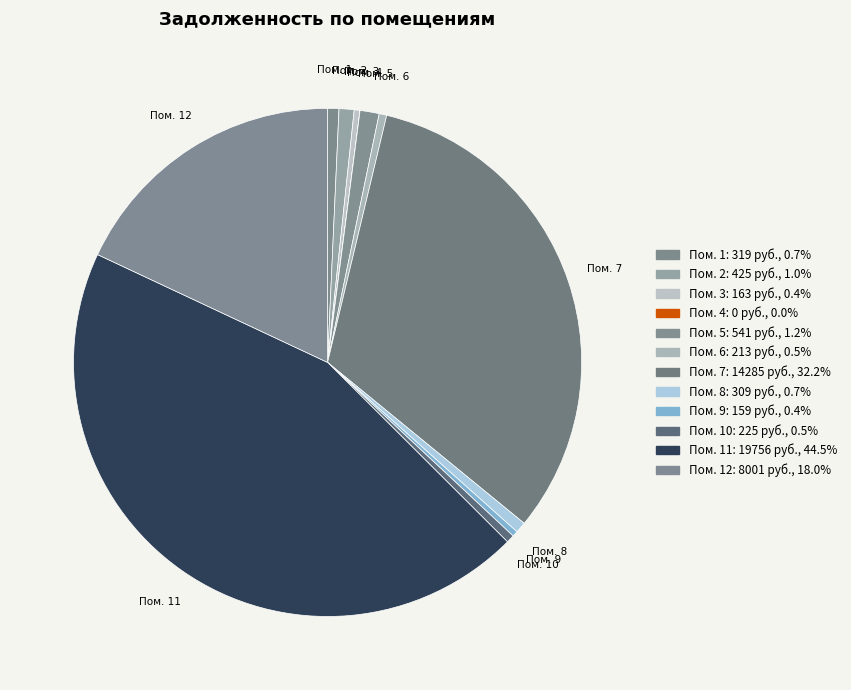

Count the number of slices in the pie.

12